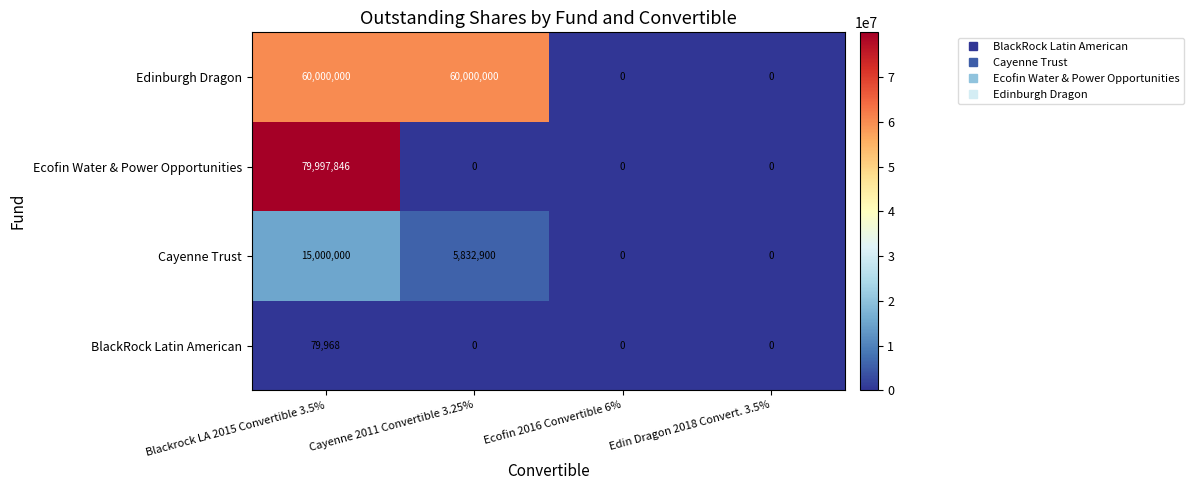

At how many categories does at least one series exceed 64748064?

1